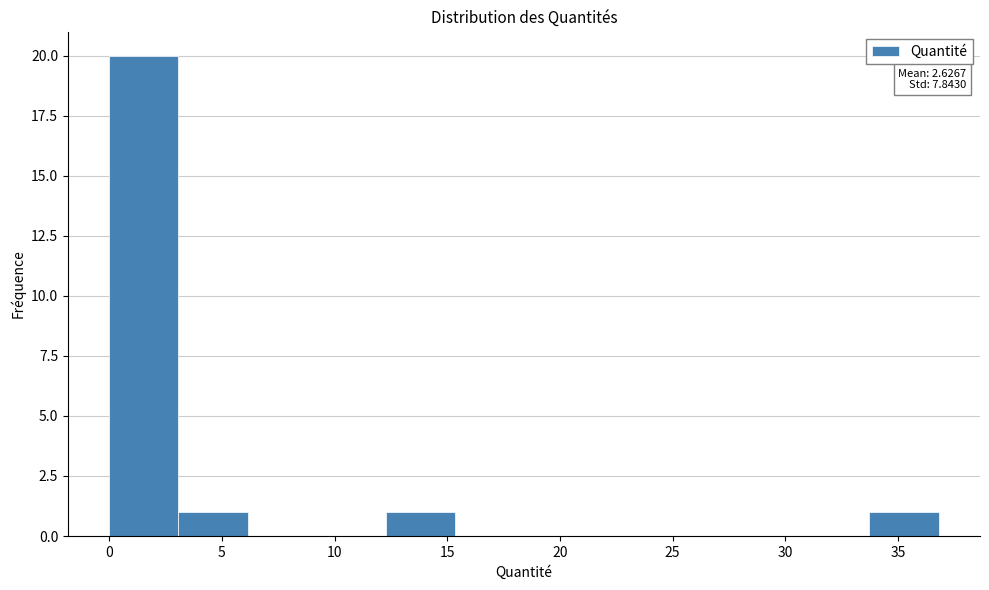

Over which range of the x-axis is the bar tallest?

0.0 to 3.0